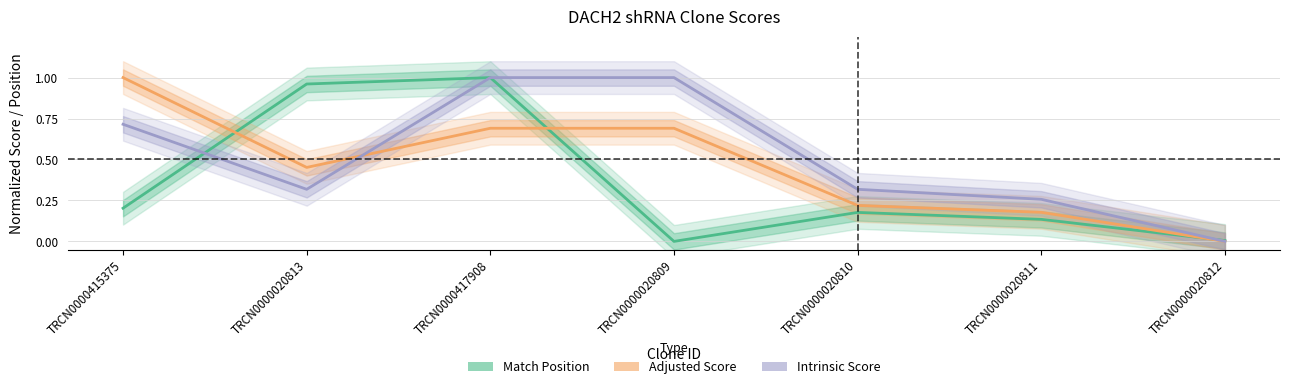

At how many categories does at least one series exceed 0?

7